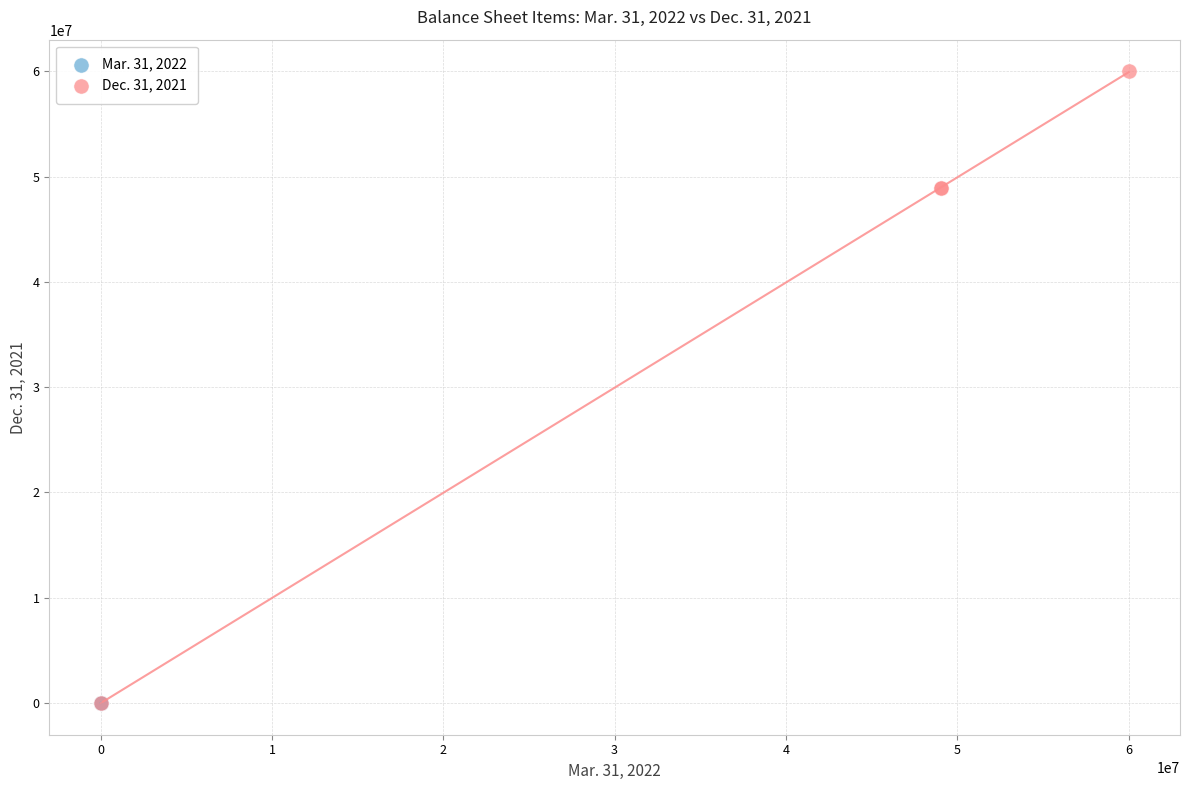

Which series has the widest spread of Y values?

Dec. 31, 2021